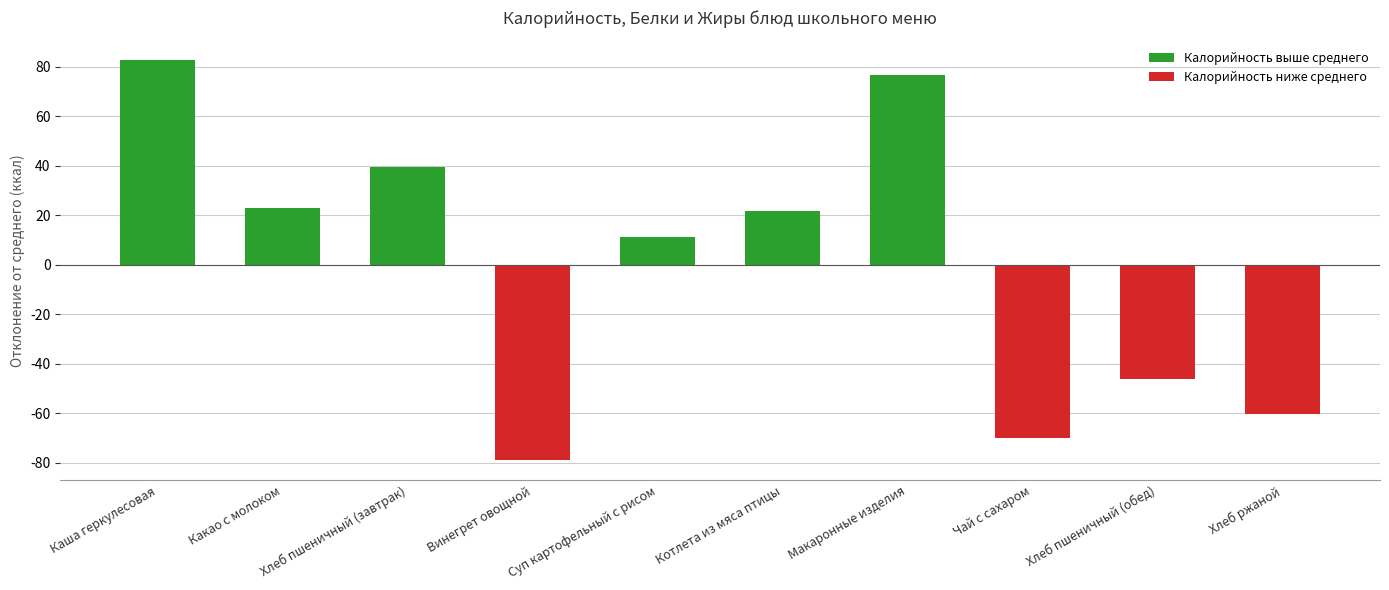

How many data points are less than 21?

5